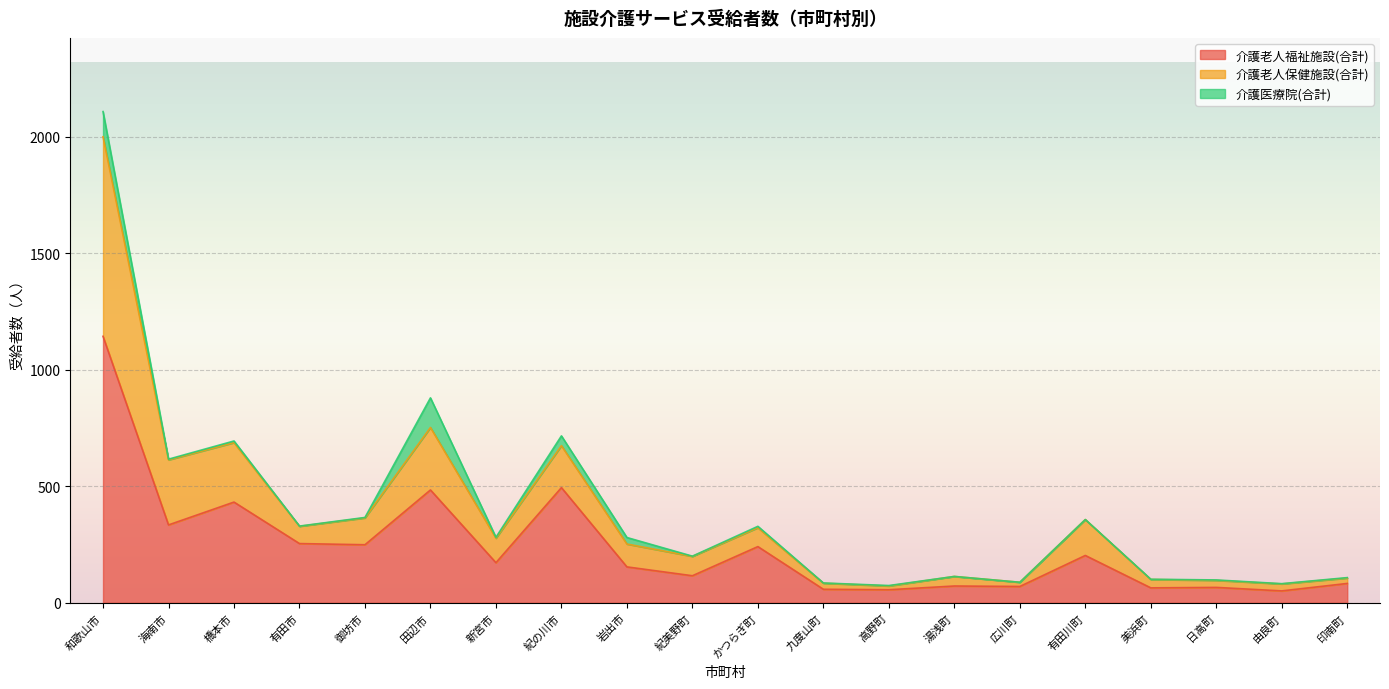

What is the difference between the 介護老人福祉施設(合計) values at 美浜町 and 田辺市?

420